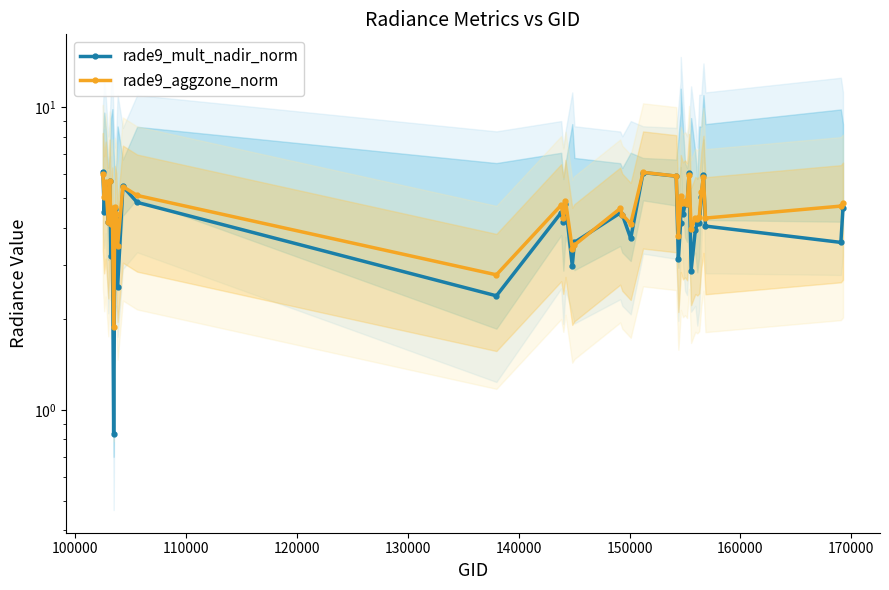

At how many categories does at least one series exceed 4?

33